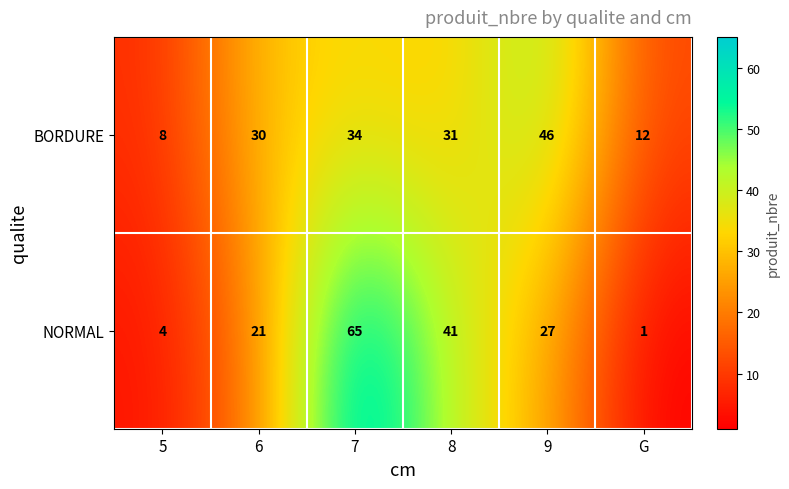

What is the sum of all NORMAL values?

159